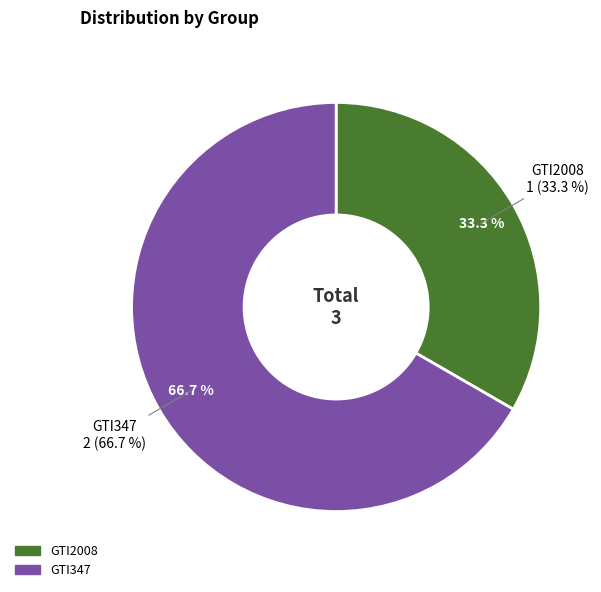

The GTI347 slice represents 57% of the pie. True or false?

False